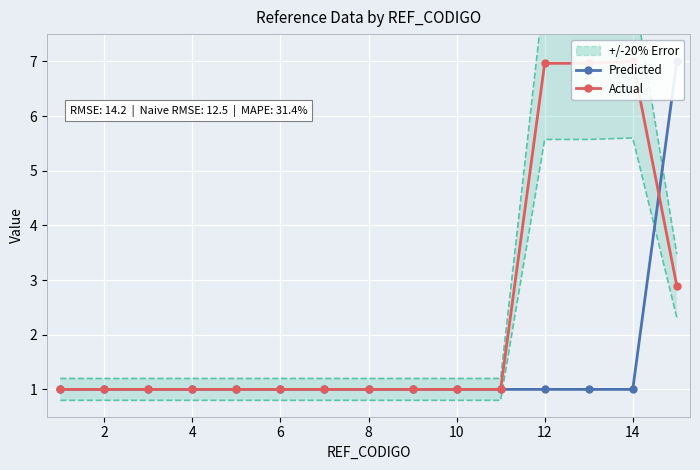

At how many categories does at least one series exceed 1?

4